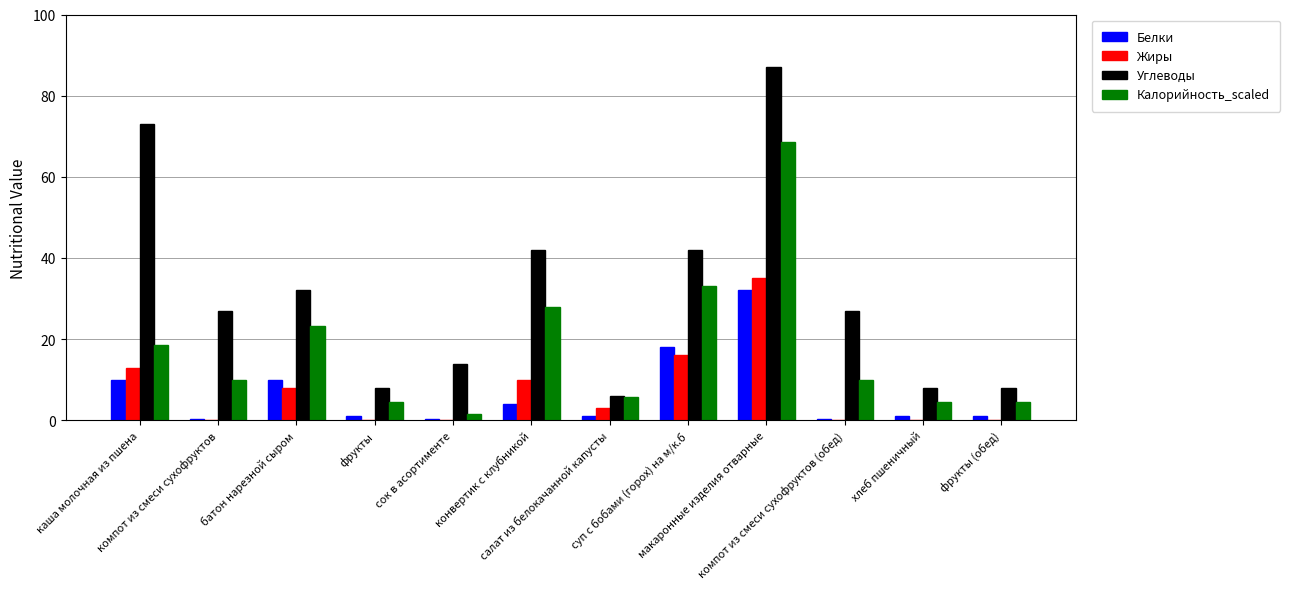

Reading right to left, list all the values displayed in this chart.

Белки: фрукты (обед)=1.0	хлеб пшеничный=1.0	компот из смеси сухофруктов (обед)=0.3	макаронные изделия отварные=32.0	суп с бобами (горох) на м/к.б=18.0	салат из белокачанной капусты=1.0	конвертик с клубникой=4.0	сок в асортименте=0.3	фрукты=1.0	батон нарезной сыром=10.0	компот из смеси сухофруктов=0.3	каша молочная из пшена=10.0
Жиры: фрукты (обед)=0.0	хлеб пшеничный=0.0	компот из смеси сухофруктов (обед)=0.0	макаронные изделия отварные=35.0	суп с бобами (горох) на м/к.б=16.0	салат из белокачанной капусты=3.0	конвертик с клубникой=10.0	сок в асортименте=0.0	фрукты=0.0	батон нарезной сыром=8.0	компот из смеси сухофруктов=0.0	каша молочная из пшена=13.0
Углеводы: фрукты (обед)=8.0	хлеб пшеничный=8.0	компот из смеси сухофруктов (обед)=27.0	макаронные изделия отварные=87.0	суп с бобами (горох) на м/к.б=42.0	салат из белокачанной капусты=6.0	конвертик с клубникой=42.0	сок в асортименте=13.8	фрукты=8.0	батон нарезной сыром=32.0	компот из смеси сухофруктов=27.0	каша молочная из пшена=73.0
Калорийность_scaled: фрукты (обед)=4.5	хлеб пшеничный=4.5	компот из смеси сухофруктов (обед)=10.0	макаронные изделия отварные=68.5	суп с бобами (горох) на м/к.б=33.1	салат из белокачанной капусты=5.8	конвертик с клубникой=28.0	сок в асортименте=1.6	фрукты=4.5	батон нарезной сыром=23.2	компот из смеси сухофруктов=10.0	каша молочная из пшена=18.6